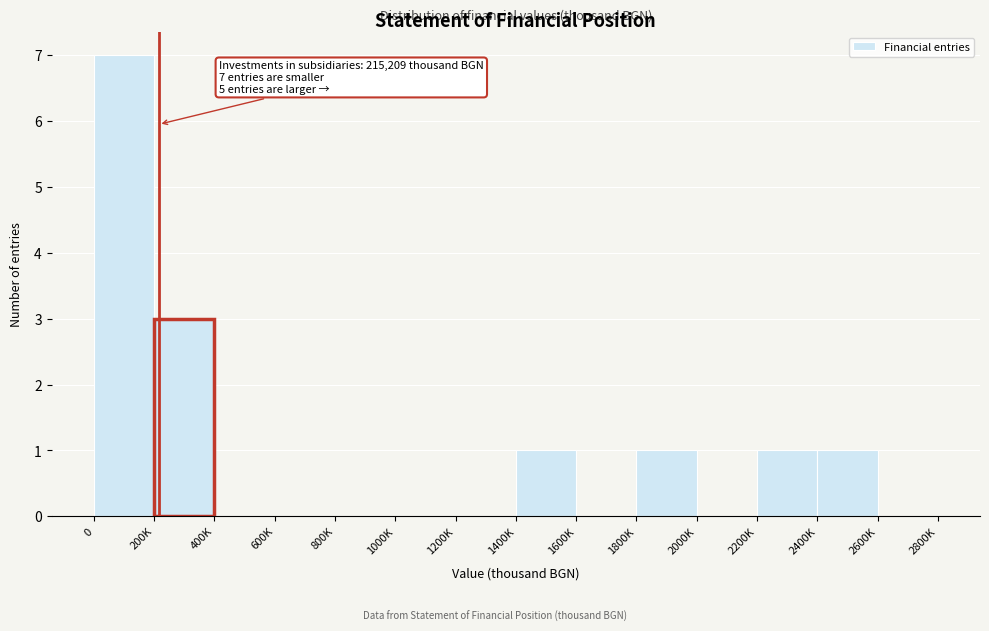

Reading right to left, transcribe all the data shown in this chart.

2600K=0	2400K=1	2200K=1	2000K=0	1800K=1	1600K=0	1400K=1	1200K=0	1000K=0	800K=0	600K=0	400K=0	200K=3	0=7